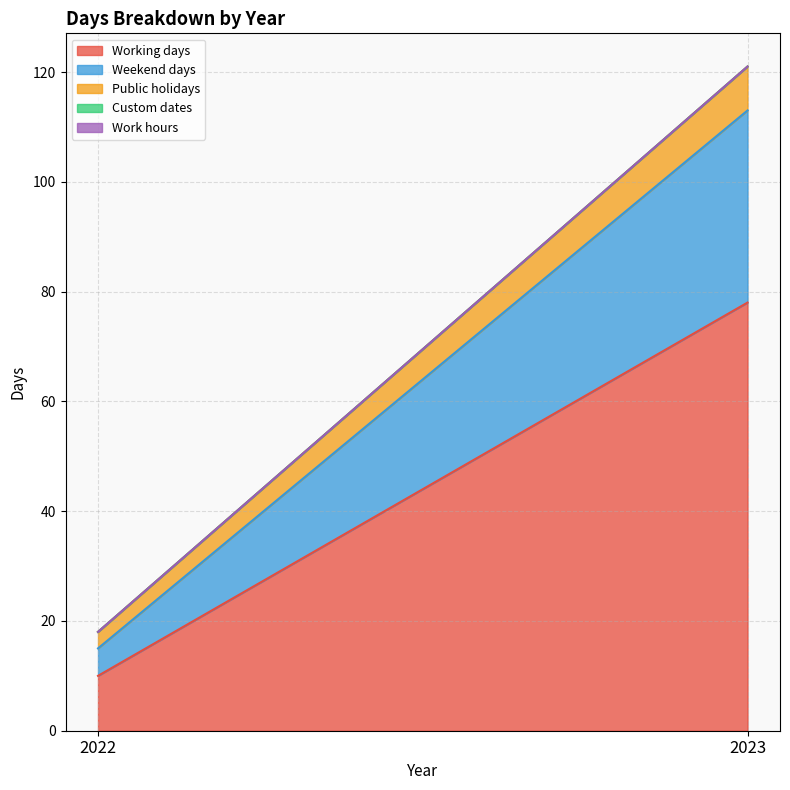

What is the difference between the highest and lowest values at 2022?

10